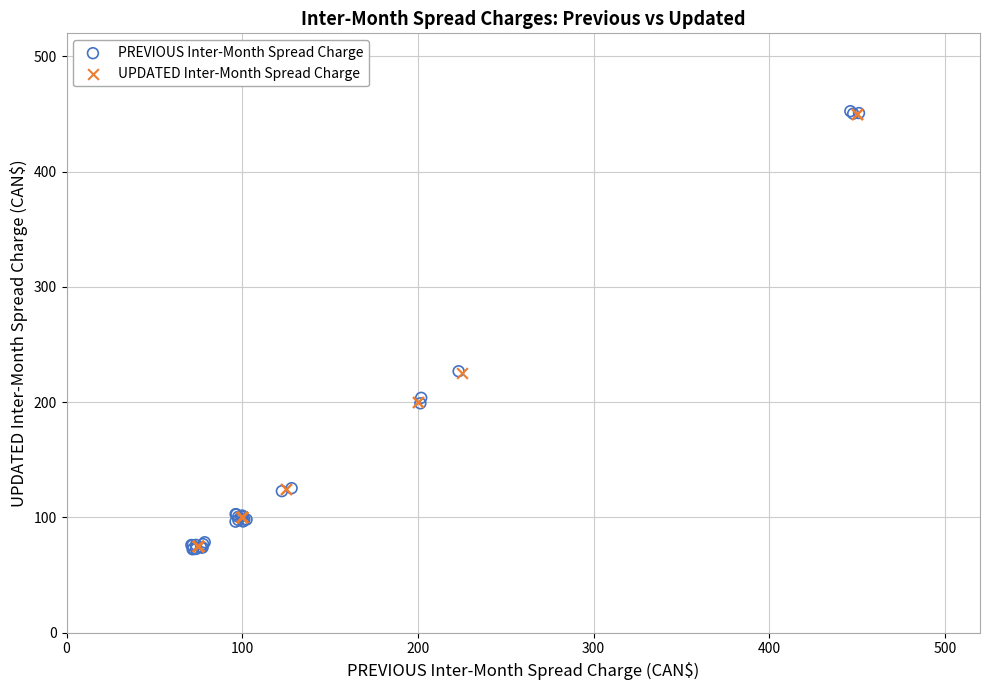

Which series has the largest Y range (max minus min)?

PREVIOUS Inter-Month Spread Charge